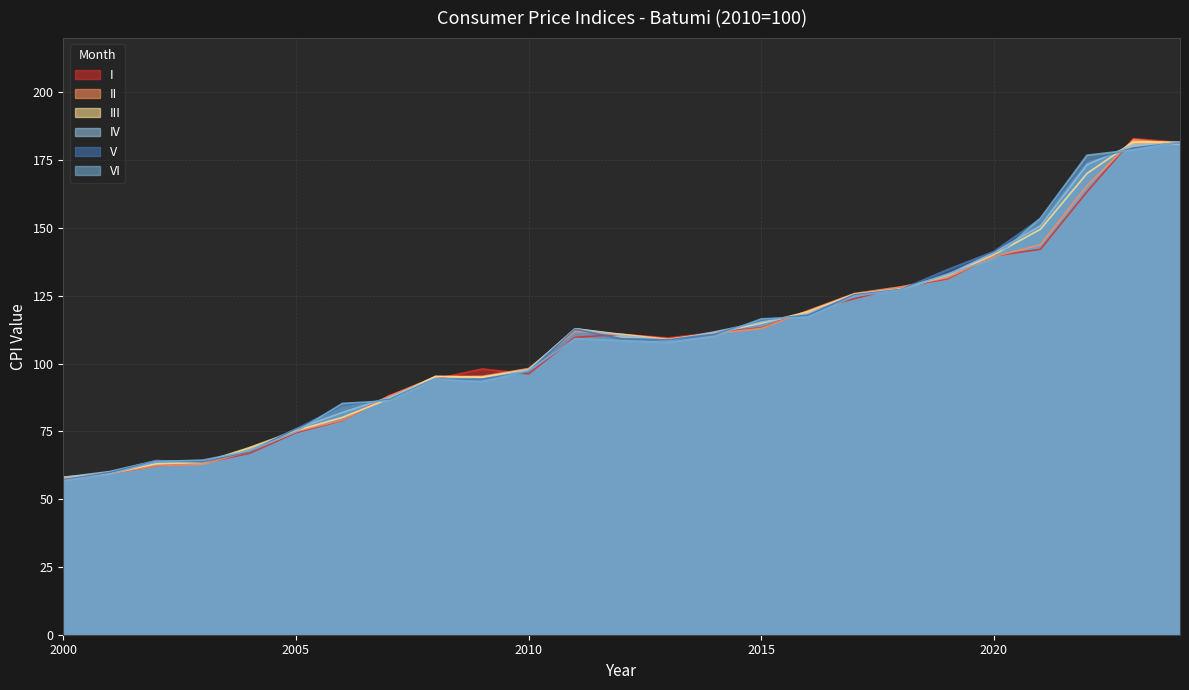

At which label does II reach its peak?

2023